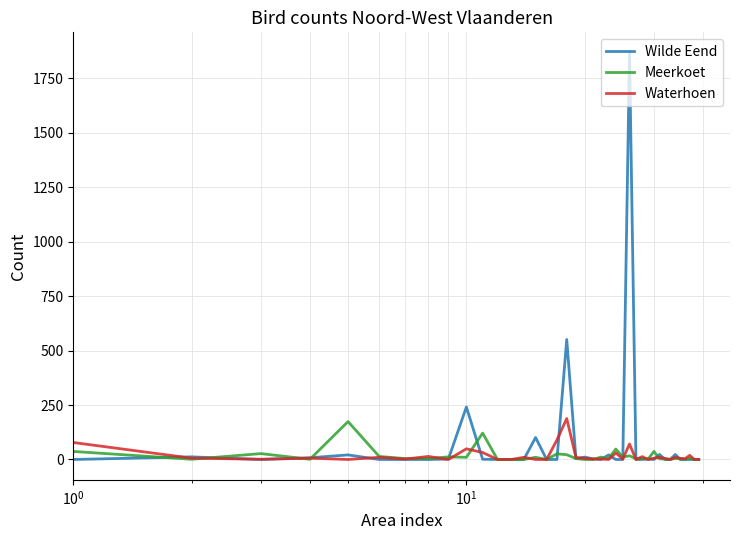

What is the maximum value for Wilde Eend?

1868